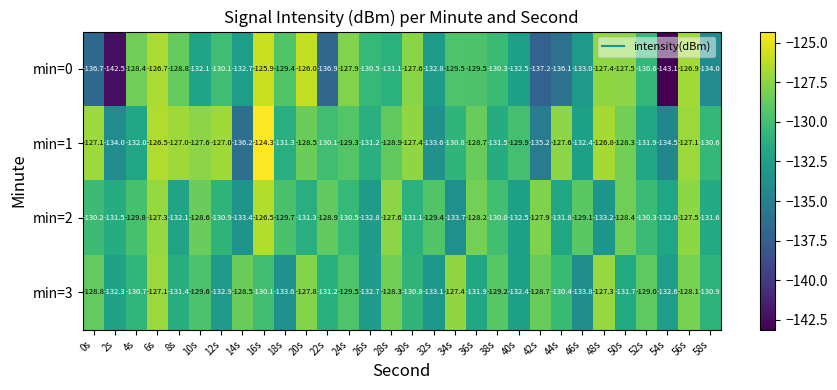

Where does the min=2 series first go above -130?

4s